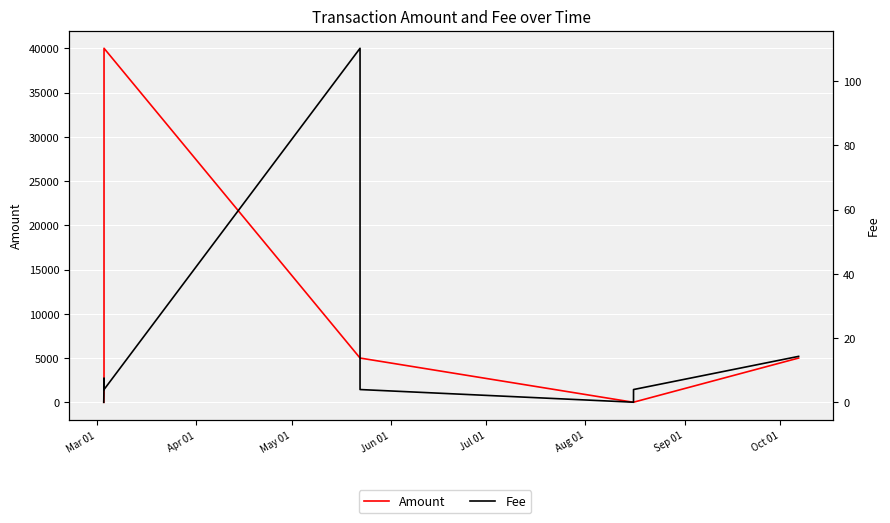

What is the average value of the Amount series?

6334.4